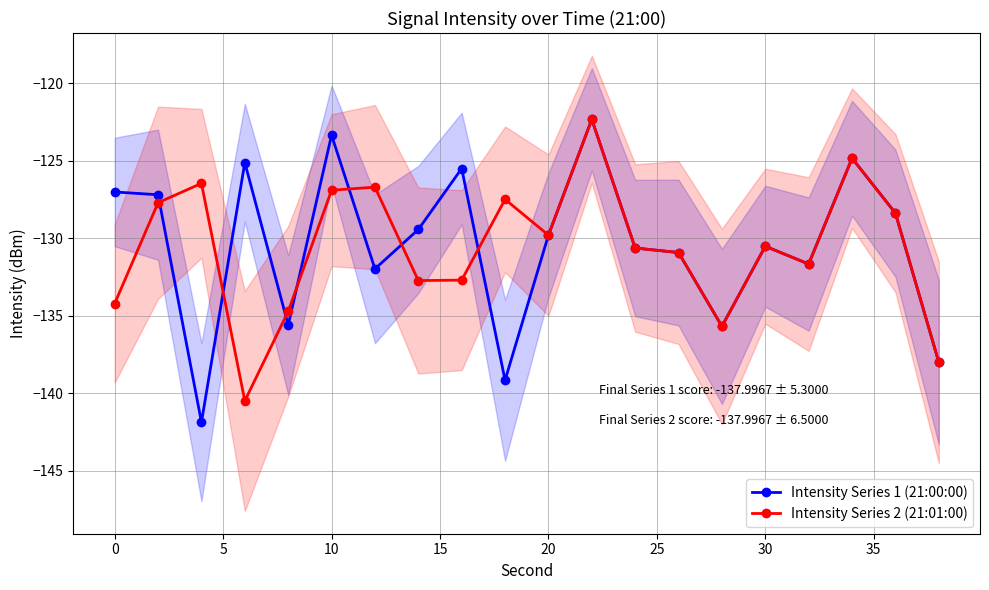

What is the highest value of the Intensity Series 2 (21:01:00) series?

-122.3